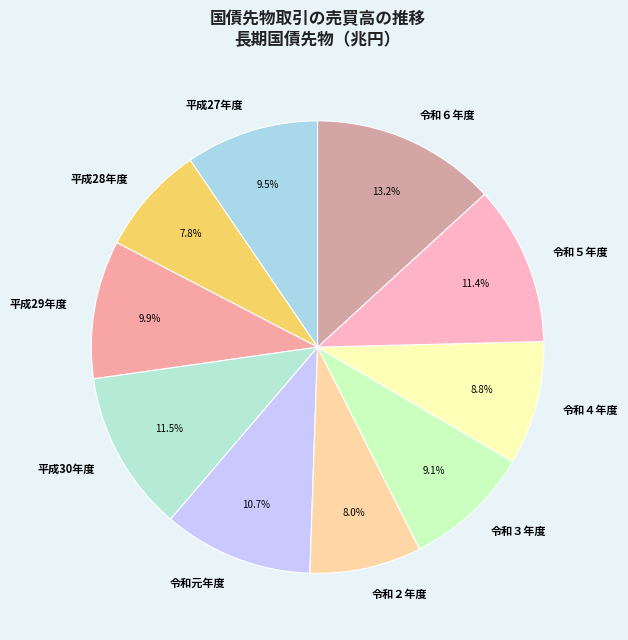

How much of the chart is everything except 平成30年度?

88.5%